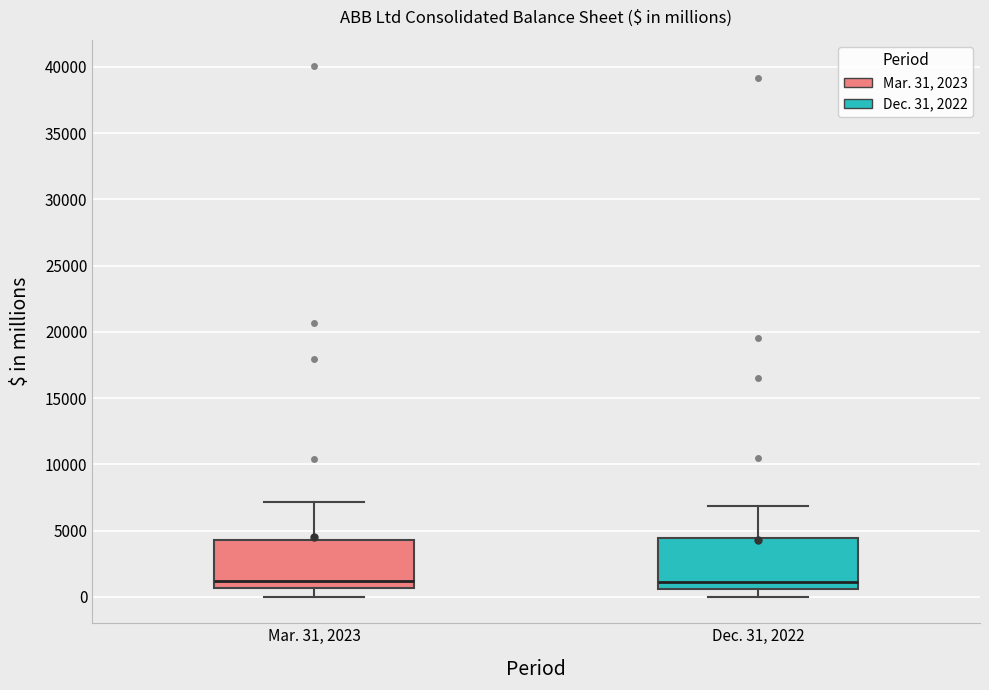

Reading left to right, transcribe this box plot: for each box, give where its median line is, the range the box spans, and where its two whiskers end, as read against the y-axis. The values are not printed on the chart, so give them approximately, as read against the axis.

Mar. 31, 2023: median 1000, box 500 to 4500, whiskers 0 to 7000
Dec. 31, 2022: median 1000, box 500 to 4500, whiskers 0 to 7000